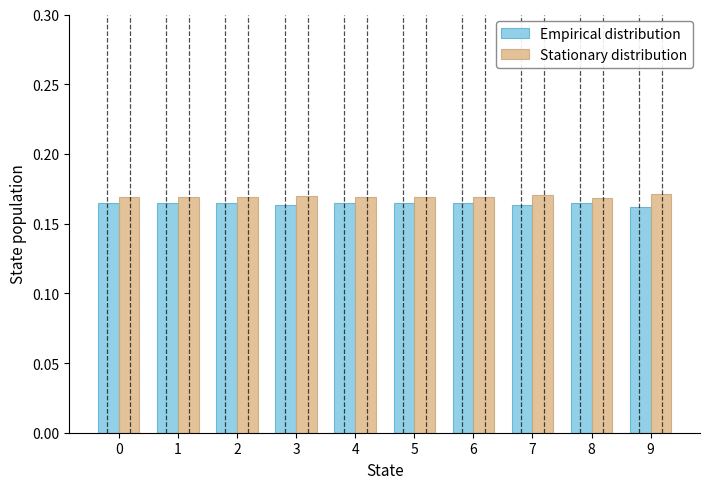

How many bars are there in total?

20